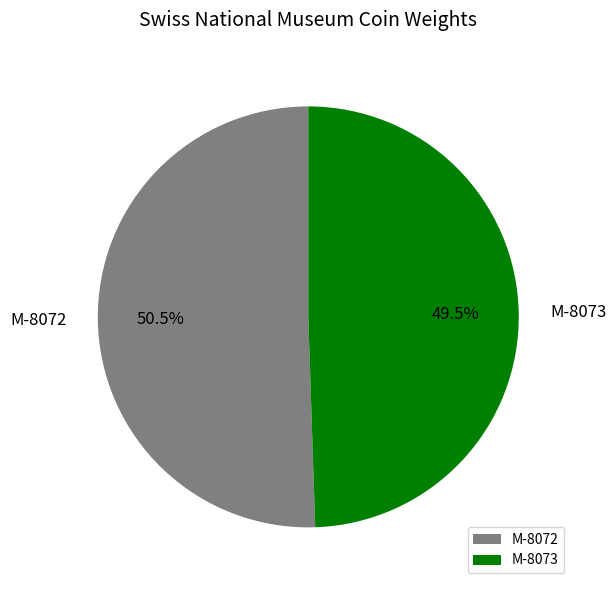

Count the number of slices in the pie.

2